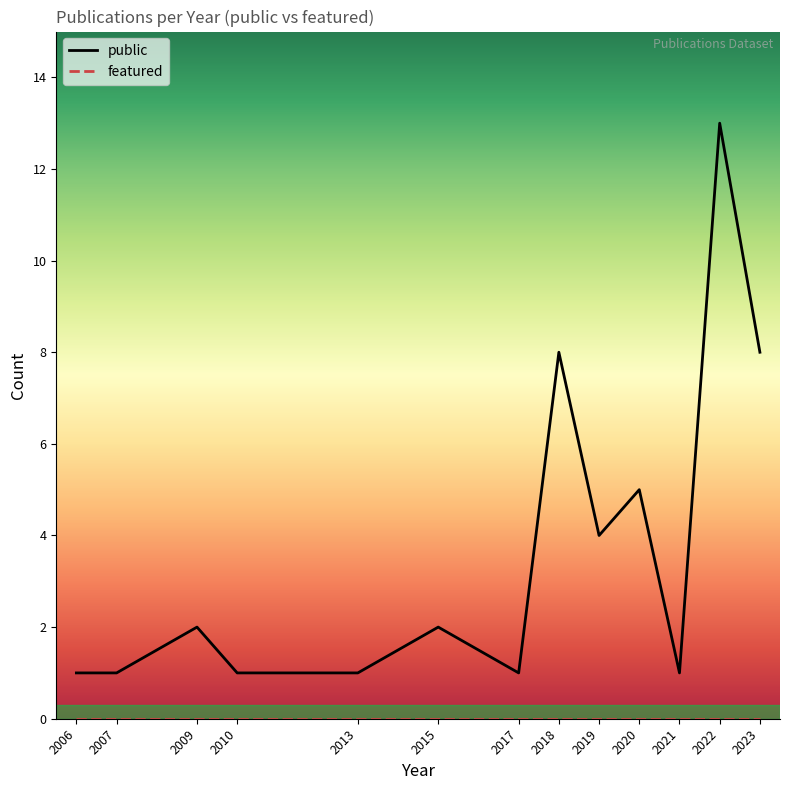

What value does the public series have at 2023?

8